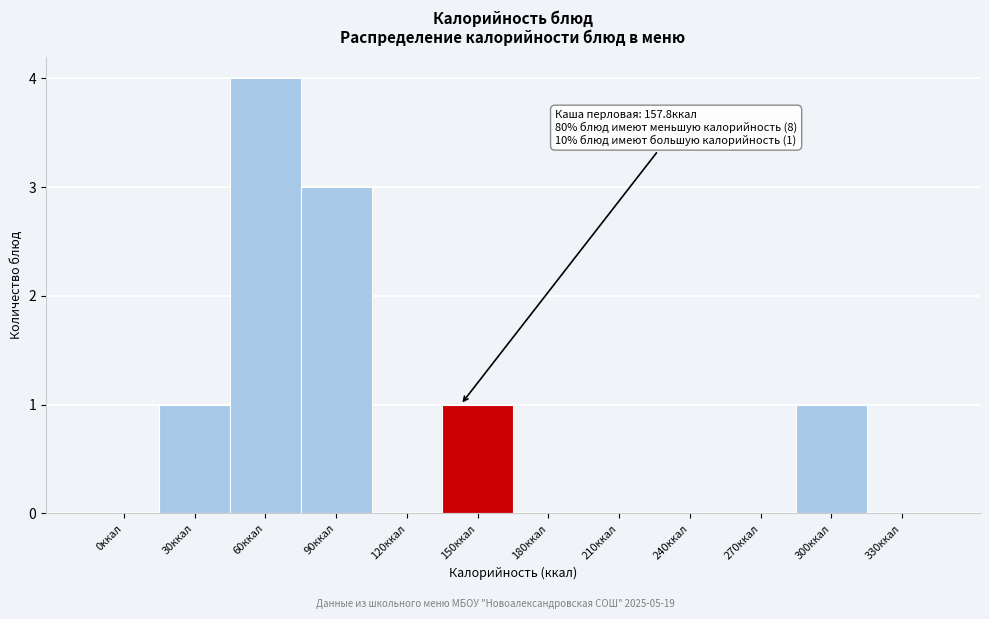

Reading left to right, transcribe all the data shown in this chart.

0ккал=0	30ккал=1	60ккал=4	90ккал=3	120ккал=0	150ккал=1	180ккал=0	210ккал=0	240ккал=0	270ккал=0	300ккал=1	330ккал=0